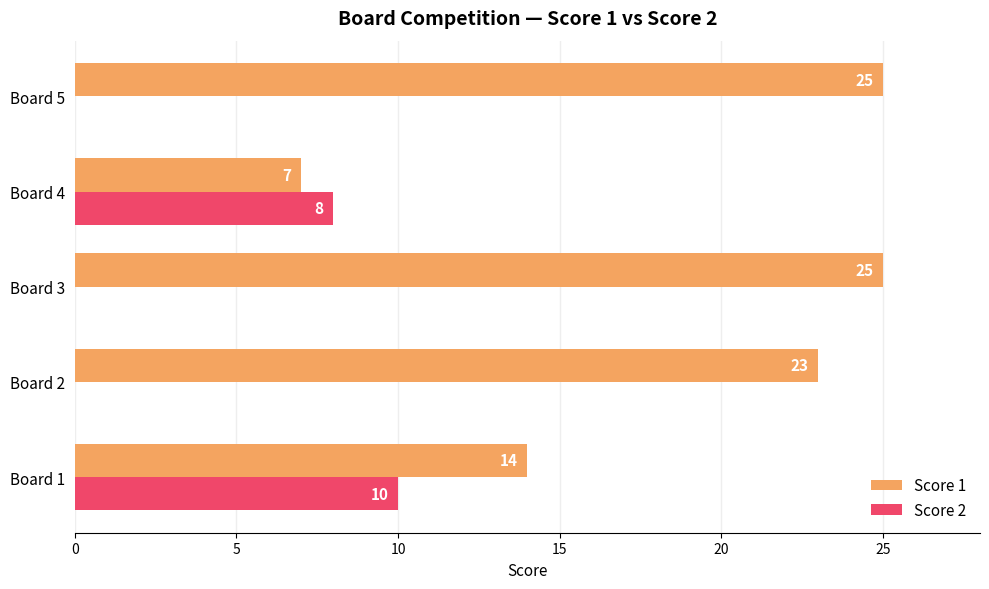

The Score 1 series shows 39 at Board 2. True or false?

False